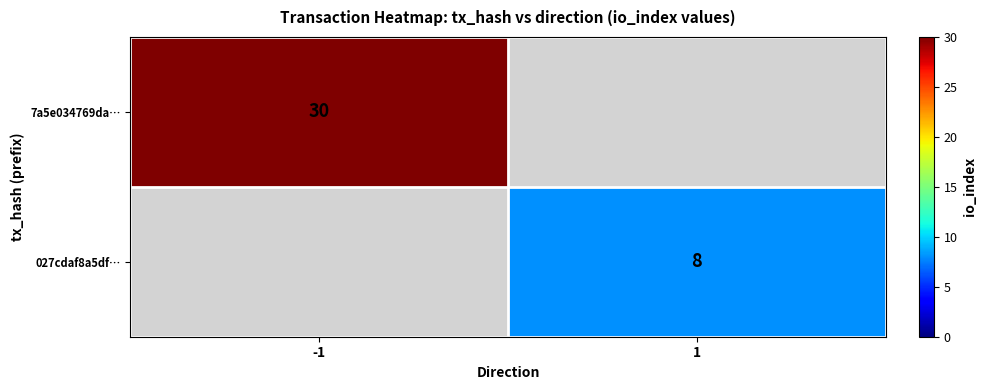

The 7a5e034769da… series shows 50 at -1. True or false?

False